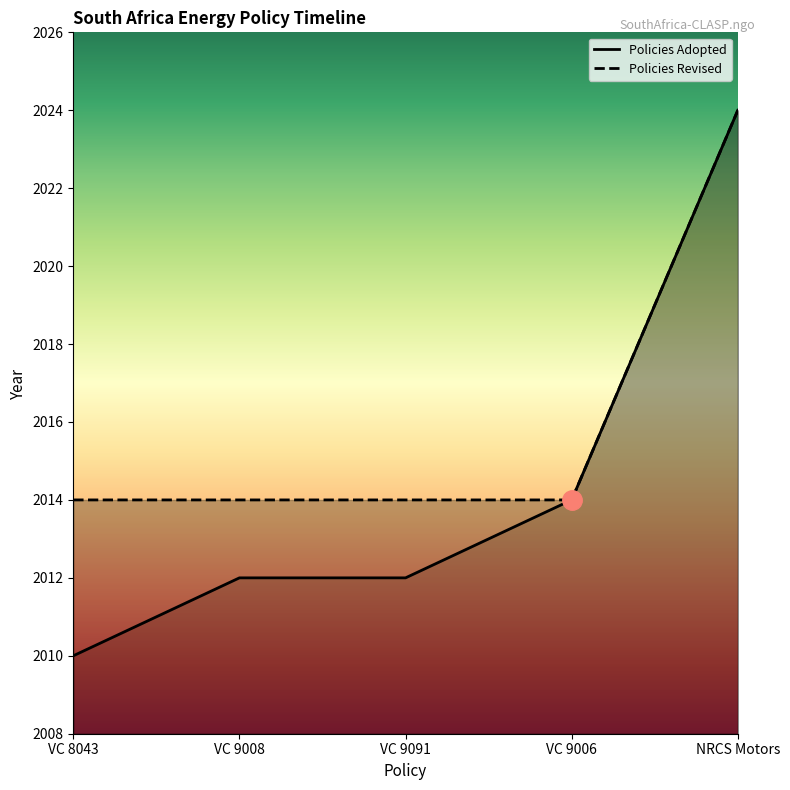

What position from the left is VC 8043?

1